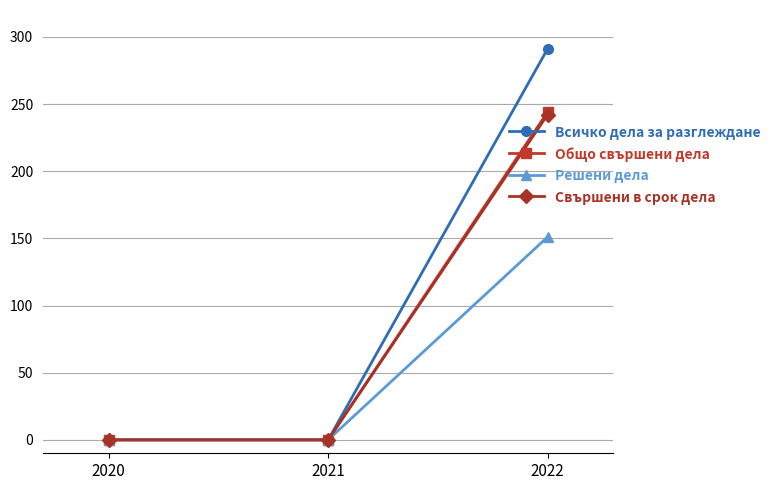

Reading right to left, list all the values displayed in this chart.

Всичко дела за разглеждане: 291	0	0
Общо свършени дела: 244	0	0
Решени дела: 151	0	0
Свършени в срок дела: 242	0	0